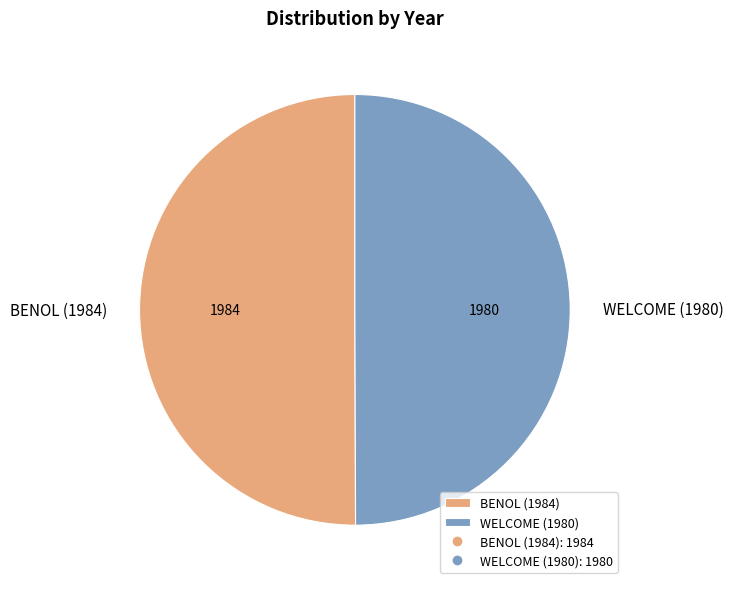

Do WELCOME (1980) and BENOL (1984) together represent more than half of the pie?

Yes